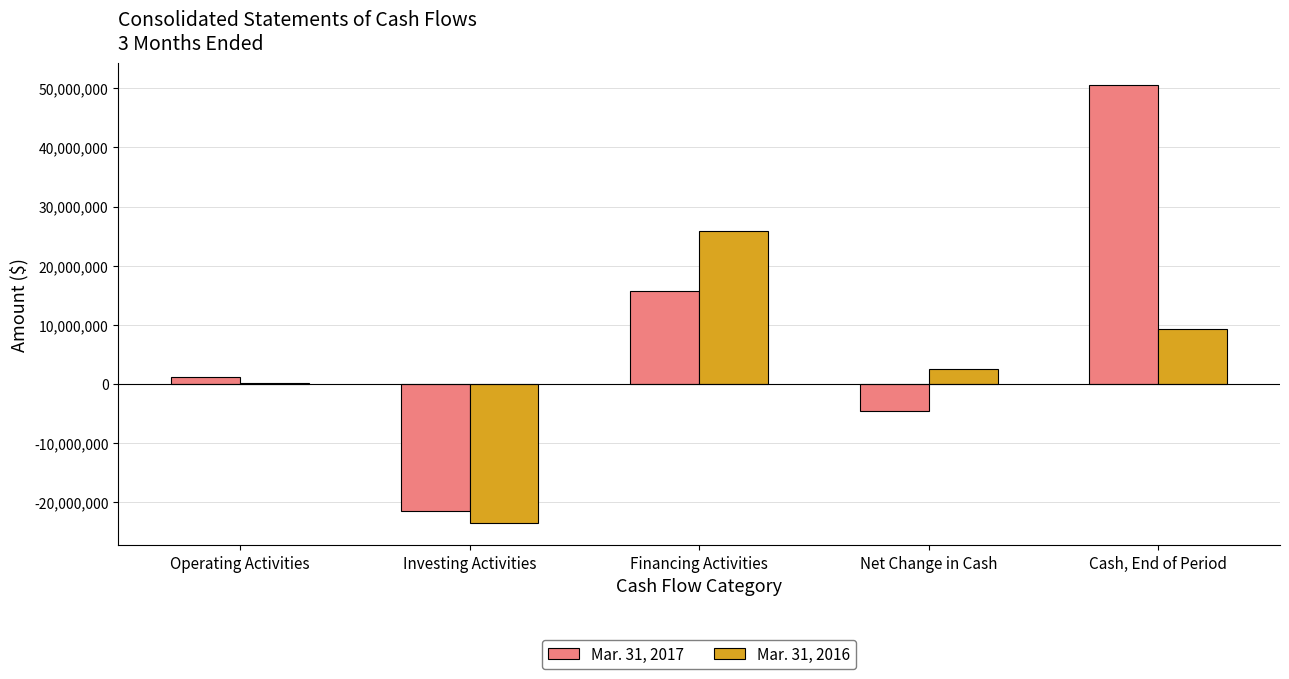

What is the greatest value displayed?

50503801